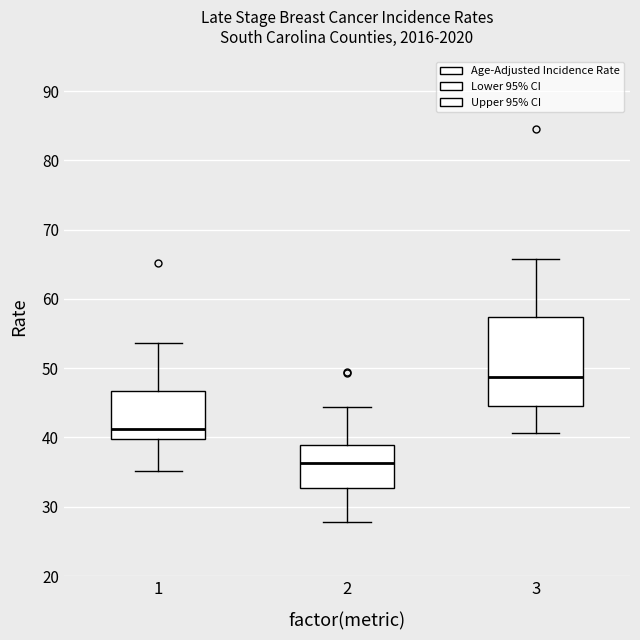

Where does the lower whisker of the box at x = 2 end on the y-axis? The values are not printed on the chart, so give them approximately, as read against the axis.

28